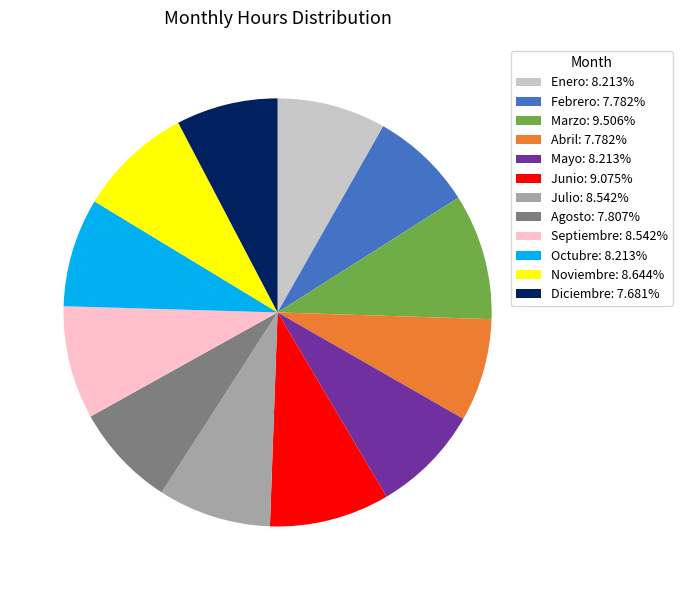

How many segments does this pie chart have?

12